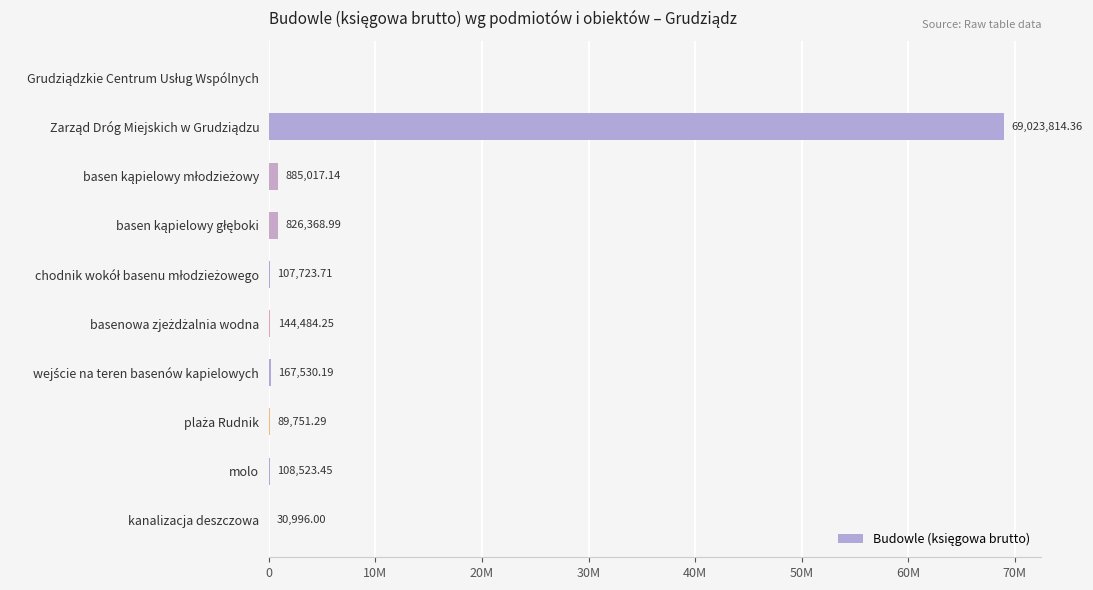

Are the bars horizontal?

Yes